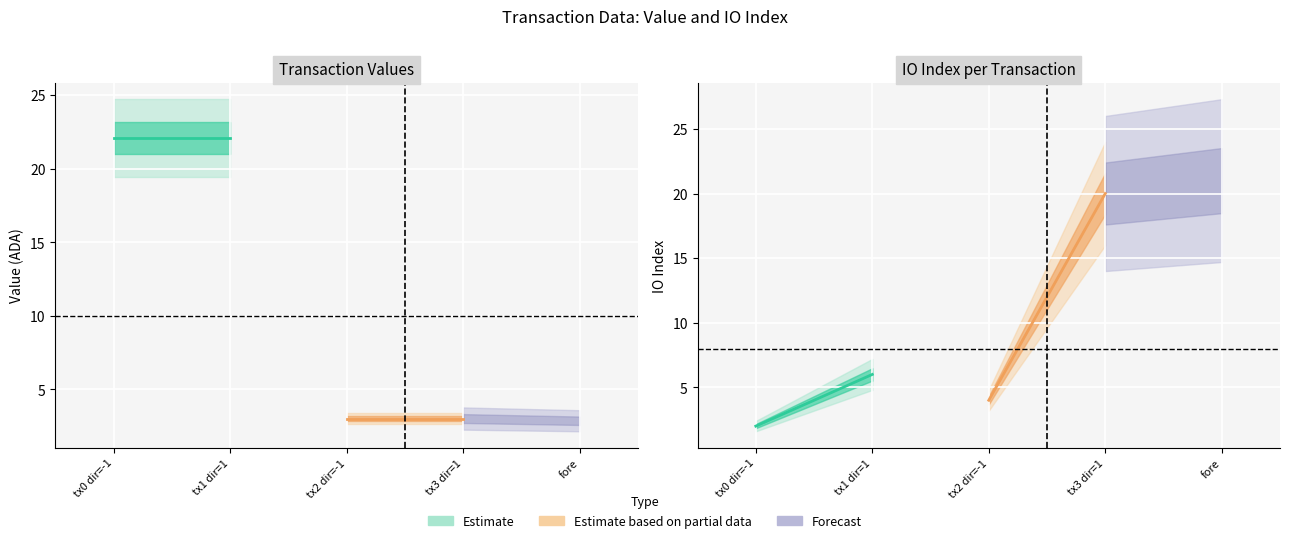

True or false: value has a value of 3.0 at 1.

True